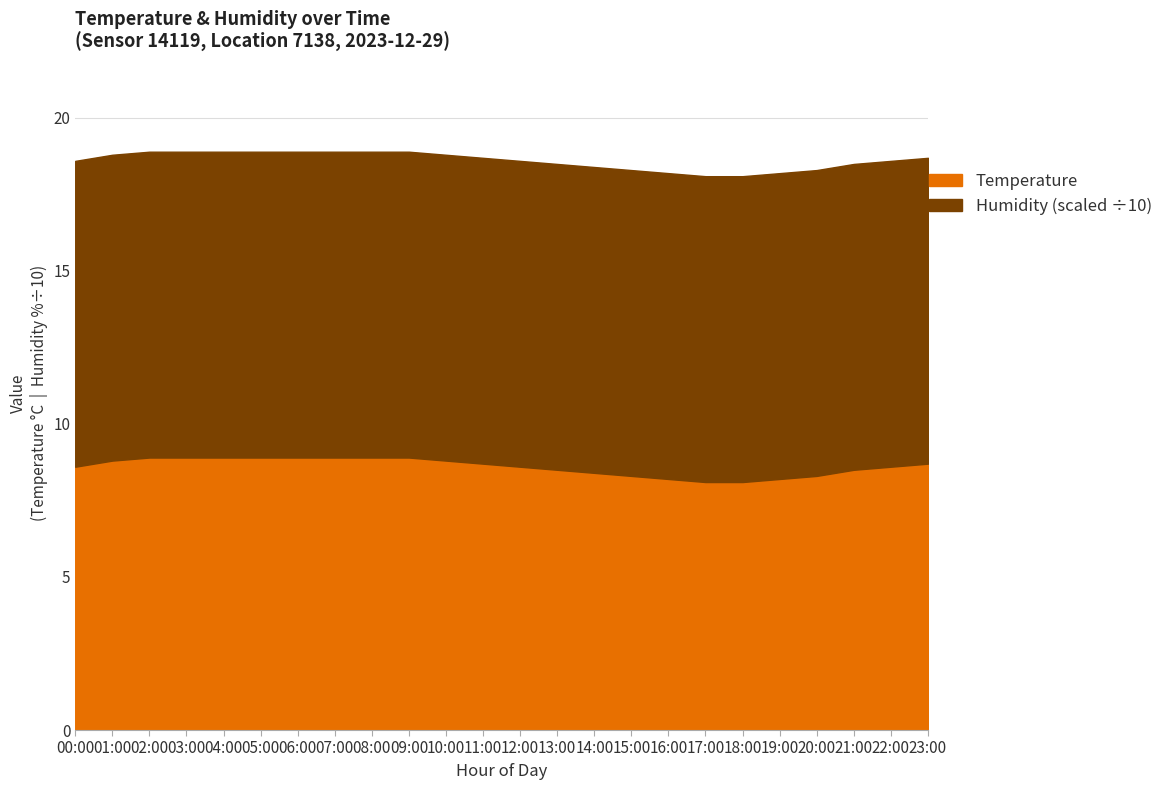

Does the chart display data point markers on the line(s)?

No